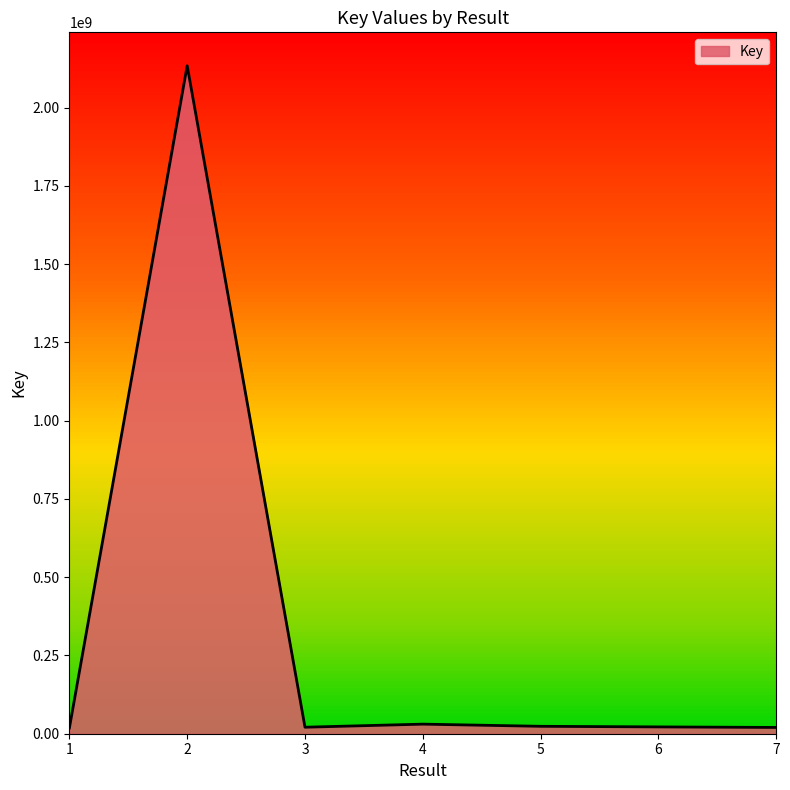

How many lines are shown in the chart?

1